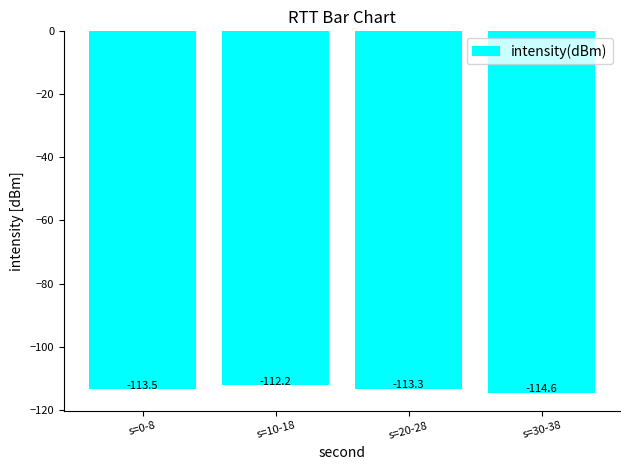

What is the sum of all values?

-453.7